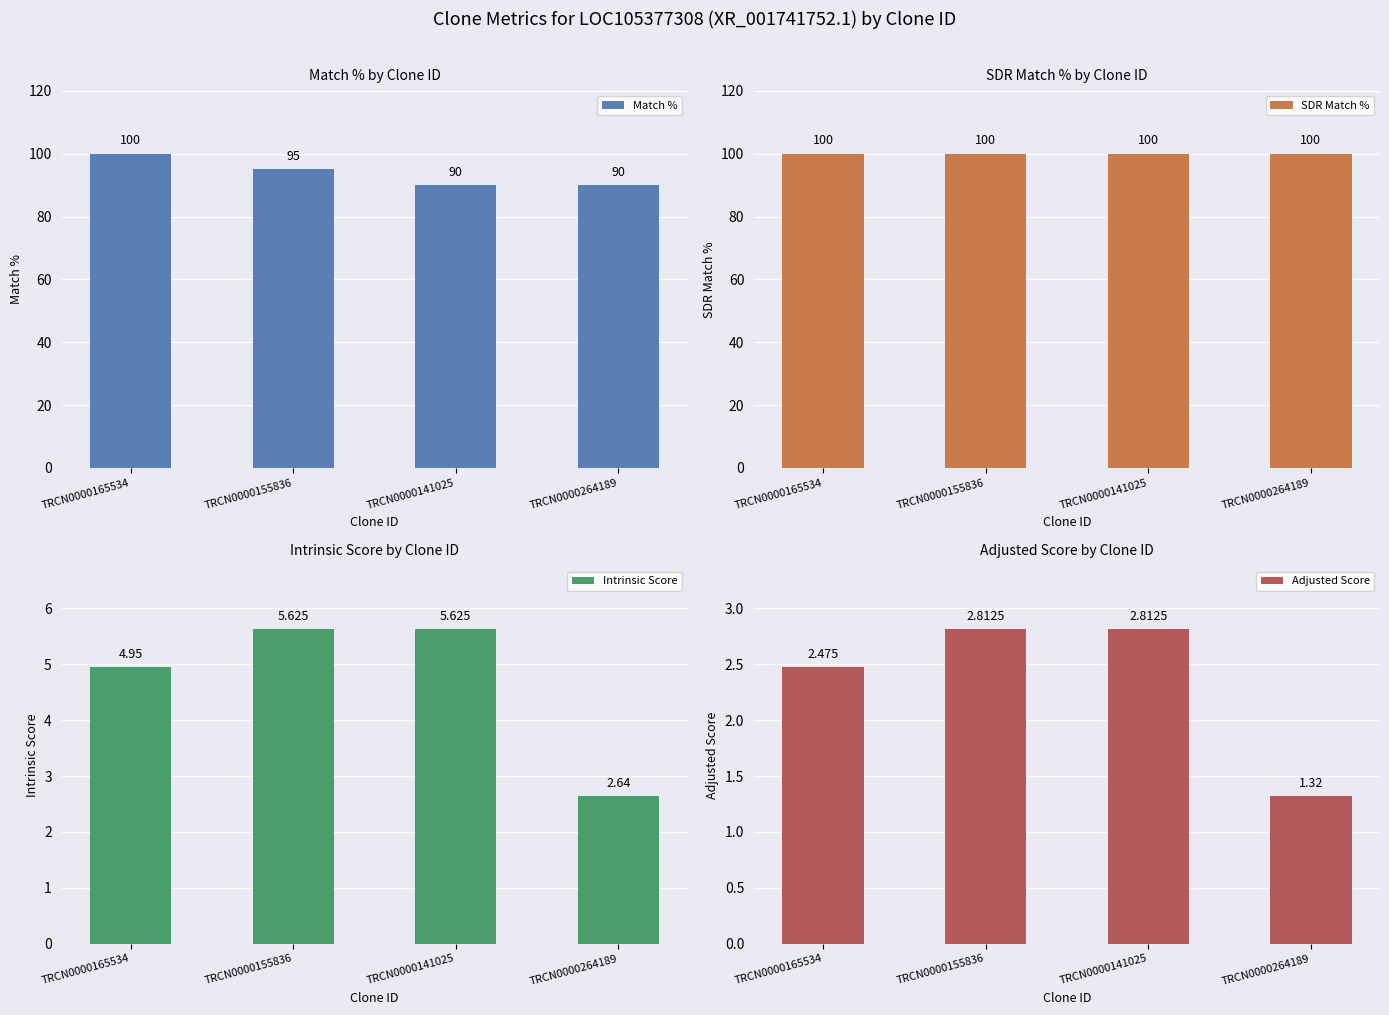

The value of Adjusted Score at TRCN0000165534 is 1.6. True or false?

False